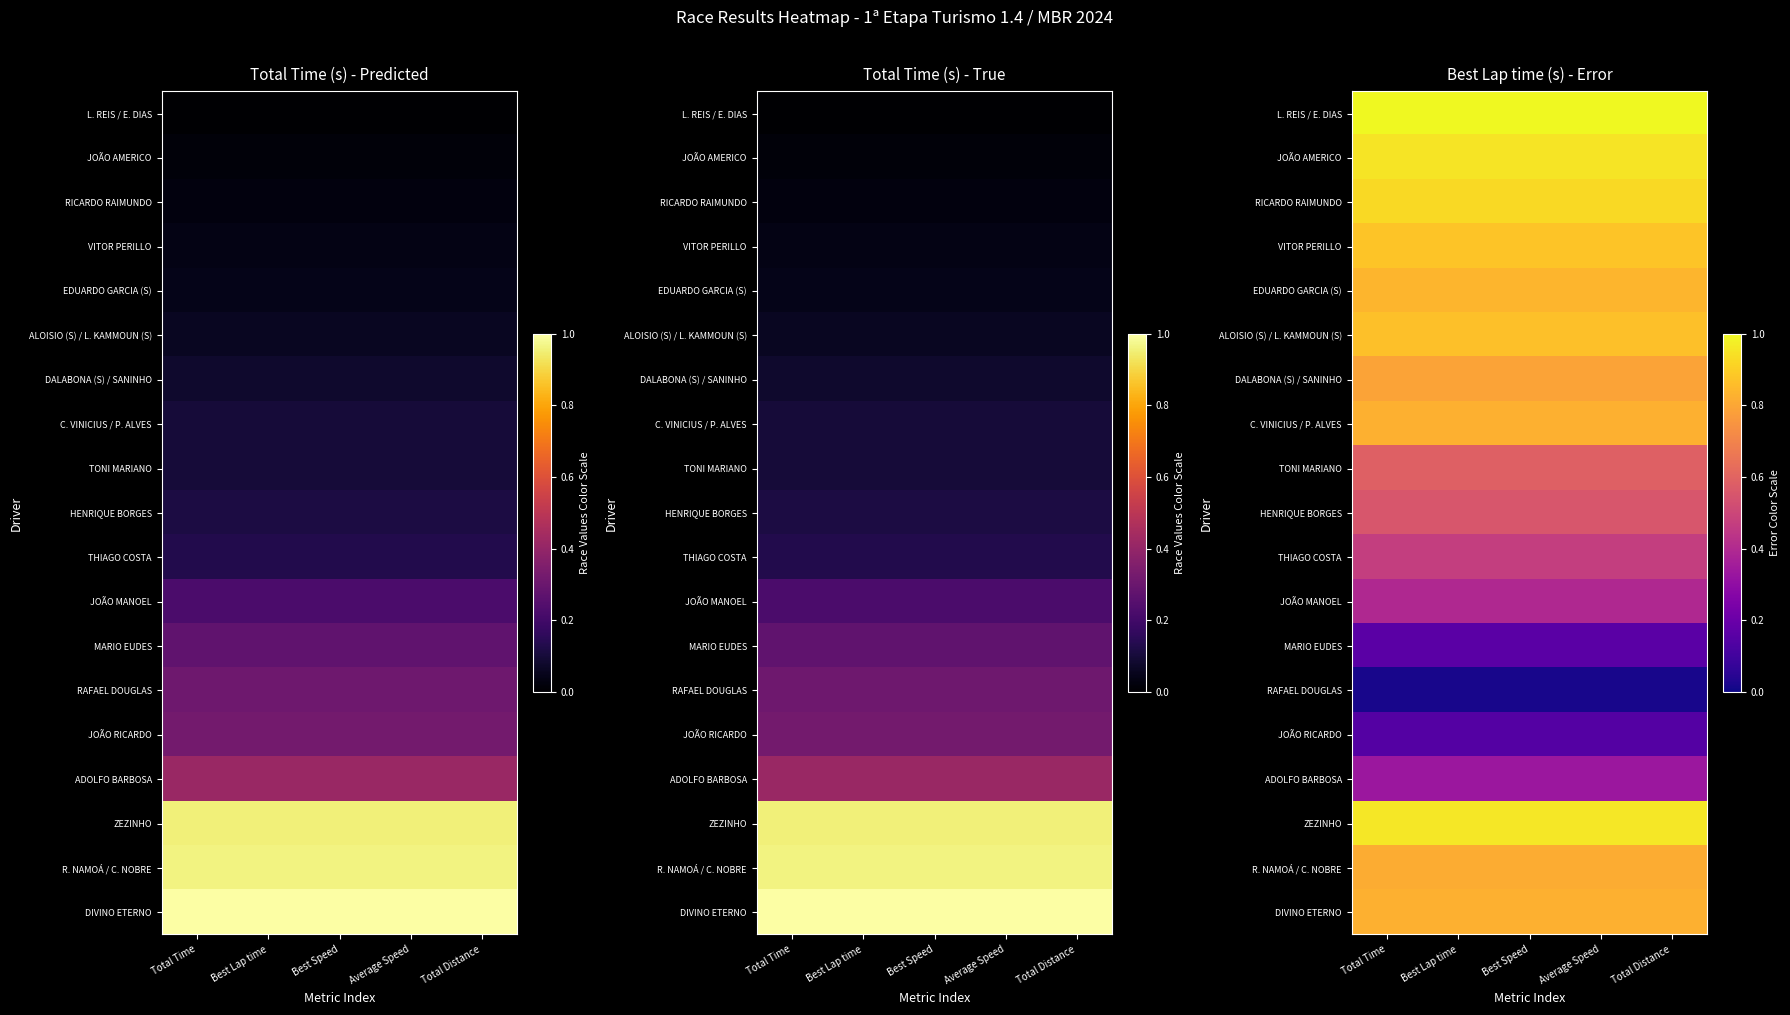

Which category has the highest value across all series?

Total Time